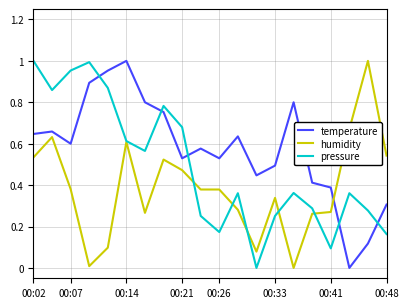

Rank the series by their average value, from lowest to highest.

humidity, pressure, temperature